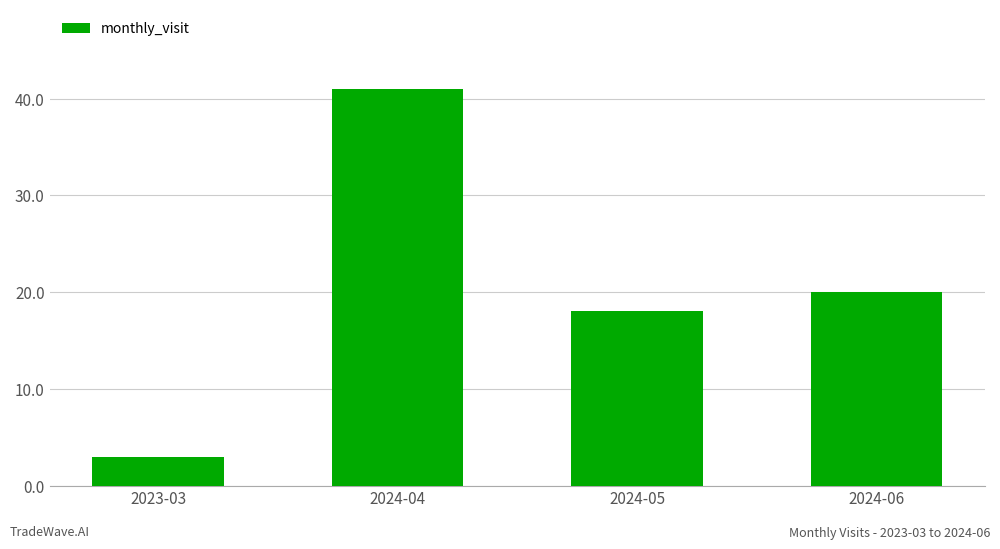

The chart shows a value of 5 at 2023-03. True or false?

False